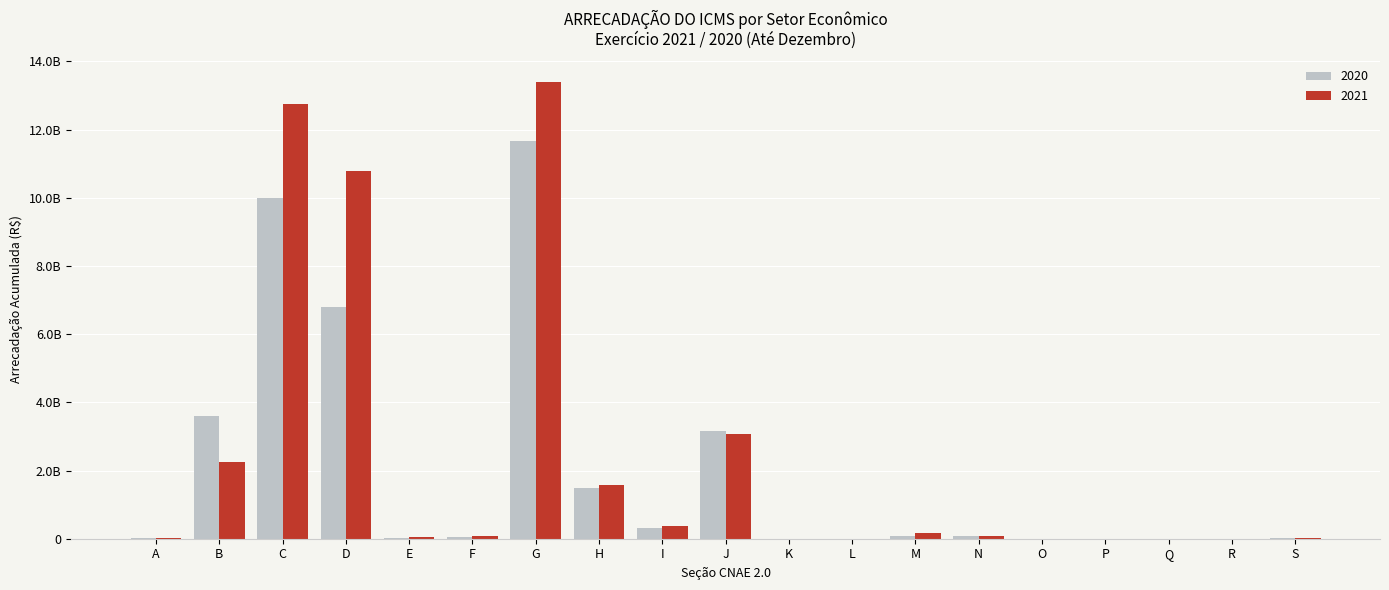

The 2020 series shows 4909706754.7 at J. True or false?

False